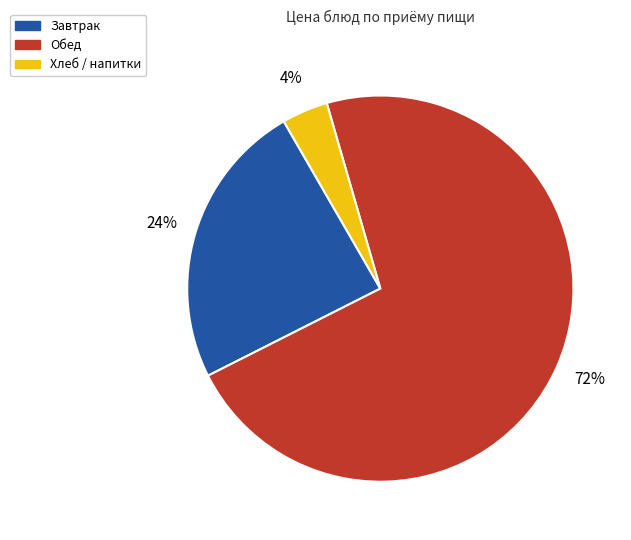

To the nearest percent, what is the difference between the largest and smallest slice percentages?

68%